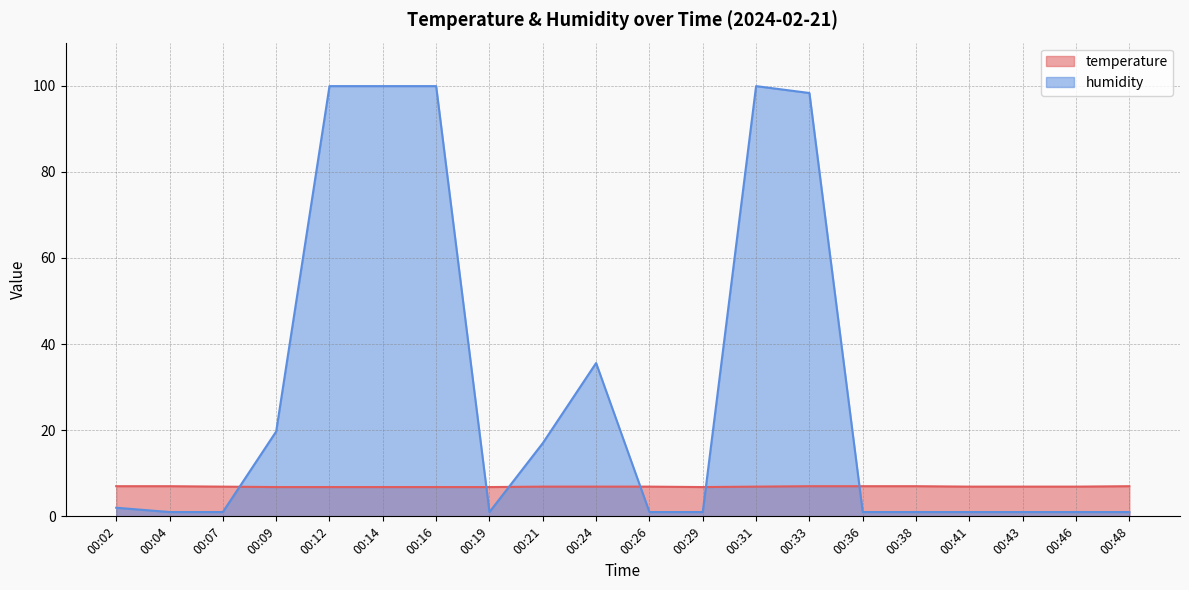

List the series in order of their peak value, lowest first.

temperature, humidity